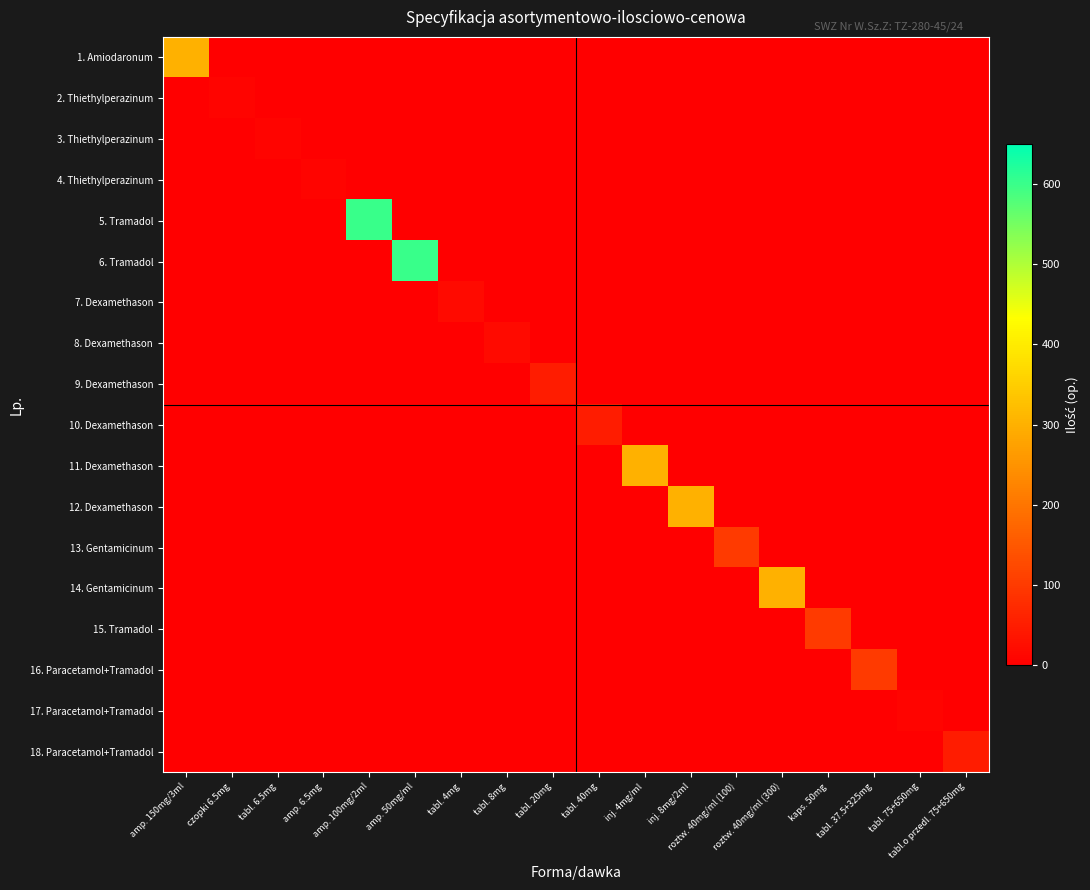

Reading left to right, list all the values displayed in this chart.

1. Amiodaronum: amp. 150mg/3ml=300	czopki 6.5mg=0	tabl. 6.5mg=0	amp. 6.5mg=0	amp. 100mg/2ml=0	amp. 50mg/ml=0	tabl. 4mg=0	tabl. 8mg=0	tabl. 20mg=0	tabl. 40mg=0	inj. 4mg/ml=0	inj. 8mg/2ml=0	roztw. 40mg/ml (100)=0	roztw. 40mg/ml (300)=0	kaps. 50mg=0	tabl. 37.5+325mg=0	tabl. 75+650mg=0	tabl.o przedl. 75+650mg=0
2. Thiethylperazinum: amp. 150mg/3ml=0	czopki 6.5mg=10	tabl. 6.5mg=0	amp. 6.5mg=0	amp. 100mg/2ml=0	amp. 50mg/ml=0	tabl. 4mg=0	tabl. 8mg=0	tabl. 20mg=0	tabl. 40mg=0	inj. 4mg/ml=0	inj. 8mg/2ml=0	roztw. 40mg/ml (100)=0	roztw. 40mg/ml (300)=0	kaps. 50mg=0	tabl. 37.5+325mg=0	tabl. 75+650mg=0	tabl.o przedl. 75+650mg=0
3. Thiethylperazinum: amp. 150mg/3ml=0	czopki 6.5mg=0	tabl. 6.5mg=10	amp. 6.5mg=0	amp. 100mg/2ml=0	amp. 50mg/ml=0	tabl. 4mg=0	tabl. 8mg=0	tabl. 20mg=0	tabl. 40mg=0	inj. 4mg/ml=0	inj. 8mg/2ml=0	roztw. 40mg/ml (100)=0	roztw. 40mg/ml (300)=0	kaps. 50mg=0	tabl. 37.5+325mg=0	tabl. 75+650mg=0	tabl.o przedl. 75+650mg=0
4. Thiethylperazinum: amp. 150mg/3ml=0	czopki 6.5mg=0	tabl. 6.5mg=0	amp. 6.5mg=10	amp. 100mg/2ml=0	amp. 50mg/ml=0	tabl. 4mg=0	tabl. 8mg=0	tabl. 20mg=0	tabl. 40mg=0	inj. 4mg/ml=0	inj. 8mg/2ml=0	roztw. 40mg/ml (100)=0	roztw. 40mg/ml (300)=0	kaps. 50mg=0	tabl. 37.5+325mg=0	tabl. 75+650mg=0	tabl.o przedl. 75+650mg=0
5. Tramadol: amp. 150mg/3ml=0	czopki 6.5mg=0	tabl. 6.5mg=0	amp. 6.5mg=0	amp. 100mg/2ml=600	amp. 50mg/ml=0	tabl. 4mg=0	tabl. 8mg=0	tabl. 20mg=0	tabl. 40mg=0	inj. 4mg/ml=0	inj. 8mg/2ml=0	roztw. 40mg/ml (100)=0	roztw. 40mg/ml (300)=0	kaps. 50mg=0	tabl. 37.5+325mg=0	tabl. 75+650mg=0	tabl.o przedl. 75+650mg=0
6. Tramadol: amp. 150mg/3ml=0	czopki 6.5mg=0	tabl. 6.5mg=0	amp. 6.5mg=0	amp. 100mg/2ml=0	amp. 50mg/ml=600	tabl. 4mg=0	tabl. 8mg=0	tabl. 20mg=0	tabl. 40mg=0	inj. 4mg/ml=0	inj. 8mg/2ml=0	roztw. 40mg/ml (100)=0	roztw. 40mg/ml (300)=0	kaps. 50mg=0	tabl. 37.5+325mg=0	tabl. 75+650mg=0	tabl.o przedl. 75+650mg=0
7. Dexamethason: amp. 150mg/3ml=0	czopki 6.5mg=0	tabl. 6.5mg=0	amp. 6.5mg=0	amp. 100mg/2ml=0	amp. 50mg/ml=0	tabl. 4mg=20	tabl. 8mg=0	tabl. 20mg=0	tabl. 40mg=0	inj. 4mg/ml=0	inj. 8mg/2ml=0	roztw. 40mg/ml (100)=0	roztw. 40mg/ml (300)=0	kaps. 50mg=0	tabl. 37.5+325mg=0	tabl. 75+650mg=0	tabl.o przedl. 75+650mg=0
8. Dexamethason: amp. 150mg/3ml=0	czopki 6.5mg=0	tabl. 6.5mg=0	amp. 6.5mg=0	amp. 100mg/2ml=0	amp. 50mg/ml=0	tabl. 4mg=0	tabl. 8mg=20	tabl. 20mg=0	tabl. 40mg=0	inj. 4mg/ml=0	inj. 8mg/2ml=0	roztw. 40mg/ml (100)=0	roztw. 40mg/ml (300)=0	kaps. 50mg=0	tabl. 37.5+325mg=0	tabl. 75+650mg=0	tabl.o przedl. 75+650mg=0
9. Dexamethason: amp. 150mg/3ml=0	czopki 6.5mg=0	tabl. 6.5mg=0	amp. 6.5mg=0	amp. 100mg/2ml=0	amp. 50mg/ml=0	tabl. 4mg=0	tabl. 8mg=0	tabl. 20mg=50	tabl. 40mg=0	inj. 4mg/ml=0	inj. 8mg/2ml=0	roztw. 40mg/ml (100)=0	roztw. 40mg/ml (300)=0	kaps. 50mg=0	tabl. 37.5+325mg=0	tabl. 75+650mg=0	tabl.o przedl. 75+650mg=0
10. Dexamethason: amp. 150mg/3ml=0	czopki 6.5mg=0	tabl. 6.5mg=0	amp. 6.5mg=0	amp. 100mg/2ml=0	amp. 50mg/ml=0	tabl. 4mg=0	tabl. 8mg=0	tabl. 20mg=0	tabl. 40mg=50	inj. 4mg/ml=0	inj. 8mg/2ml=0	roztw. 40mg/ml (100)=0	roztw. 40mg/ml (300)=0	kaps. 50mg=0	tabl. 37.5+325mg=0	tabl. 75+650mg=0	tabl.o przedl. 75+650mg=0
11. Dexamethason: amp. 150mg/3ml=0	czopki 6.5mg=0	tabl. 6.5mg=0	amp. 6.5mg=0	amp. 100mg/2ml=0	amp. 50mg/ml=0	tabl. 4mg=0	tabl. 8mg=0	tabl. 20mg=0	tabl. 40mg=0	inj. 4mg/ml=300	inj. 8mg/2ml=0	roztw. 40mg/ml (100)=0	roztw. 40mg/ml (300)=0	kaps. 50mg=0	tabl. 37.5+325mg=0	tabl. 75+650mg=0	tabl.o przedl. 75+650mg=0
12. Dexamethason: amp. 150mg/3ml=0	czopki 6.5mg=0	tabl. 6.5mg=0	amp. 6.5mg=0	amp. 100mg/2ml=0	amp. 50mg/ml=0	tabl. 4mg=0	tabl. 8mg=0	tabl. 20mg=0	tabl. 40mg=0	inj. 4mg/ml=0	inj. 8mg/2ml=300	roztw. 40mg/ml (100)=0	roztw. 40mg/ml (300)=0	kaps. 50mg=0	tabl. 37.5+325mg=0	tabl. 75+650mg=0	tabl.o przedl. 75+650mg=0
13. Gentamicinum: amp. 150mg/3ml=0	czopki 6.5mg=0	tabl. 6.5mg=0	amp. 6.5mg=0	amp. 100mg/2ml=0	amp. 50mg/ml=0	tabl. 4mg=0	tabl. 8mg=0	tabl. 20mg=0	tabl. 40mg=0	inj. 4mg/ml=0	inj. 8mg/2ml=0	roztw. 40mg/ml (100)=100	roztw. 40mg/ml (300)=0	kaps. 50mg=0	tabl. 37.5+325mg=0	tabl. 75+650mg=0	tabl.o przedl. 75+650mg=0
14. Gentamicinum: amp. 150mg/3ml=0	czopki 6.5mg=0	tabl. 6.5mg=0	amp. 6.5mg=0	amp. 100mg/2ml=0	amp. 50mg/ml=0	tabl. 4mg=0	tabl. 8mg=0	tabl. 20mg=0	tabl. 40mg=0	inj. 4mg/ml=0	inj. 8mg/2ml=0	roztw. 40mg/ml (100)=0	roztw. 40mg/ml (300)=300	kaps. 50mg=0	tabl. 37.5+325mg=0	tabl. 75+650mg=0	tabl.o przedl. 75+650mg=0
15. Tramadol: amp. 150mg/3ml=0	czopki 6.5mg=0	tabl. 6.5mg=0	amp. 6.5mg=0	amp. 100mg/2ml=0	amp. 50mg/ml=0	tabl. 4mg=0	tabl. 8mg=0	tabl. 20mg=0	tabl. 40mg=0	inj. 4mg/ml=0	inj. 8mg/2ml=0	roztw. 40mg/ml (100)=0	roztw. 40mg/ml (300)=0	kaps. 50mg=100	tabl. 37.5+325mg=0	tabl. 75+650mg=0	tabl.o przedl. 75+650mg=0
16. Paracetamol+Tramadol: amp. 150mg/3ml=0	czopki 6.5mg=0	tabl. 6.5mg=0	amp. 6.5mg=0	amp. 100mg/2ml=0	amp. 50mg/ml=0	tabl. 4mg=0	tabl. 8mg=0	tabl. 20mg=0	tabl. 40mg=0	inj. 4mg/ml=0	inj. 8mg/2ml=0	roztw. 40mg/ml (100)=0	roztw. 40mg/ml (300)=0	kaps. 50mg=0	tabl. 37.5+325mg=100	tabl. 75+650mg=0	tabl.o przedl. 75+650mg=0
17. Paracetamol+Tramadol: amp. 150mg/3ml=0	czopki 6.5mg=0	tabl. 6.5mg=0	amp. 6.5mg=0	amp. 100mg/2ml=0	amp. 50mg/ml=0	tabl. 4mg=0	tabl. 8mg=0	tabl. 20mg=0	tabl. 40mg=0	inj. 4mg/ml=0	inj. 8mg/2ml=0	roztw. 40mg/ml (100)=0	roztw. 40mg/ml (300)=0	kaps. 50mg=0	tabl. 37.5+325mg=0	tabl. 75+650mg=10	tabl.o przedl. 75+650mg=0
18. Paracetamol+Tramadol: amp. 150mg/3ml=0	czopki 6.5mg=0	tabl. 6.5mg=0	amp. 6.5mg=0	amp. 100mg/2ml=0	amp. 50mg/ml=0	tabl. 4mg=0	tabl. 8mg=0	tabl. 20mg=0	tabl. 40mg=0	inj. 4mg/ml=0	inj. 8mg/2ml=0	roztw. 40mg/ml (100)=0	roztw. 40mg/ml (300)=0	kaps. 50mg=0	tabl. 37.5+325mg=0	tabl. 75+650mg=0	tabl.o przedl. 75+650mg=50